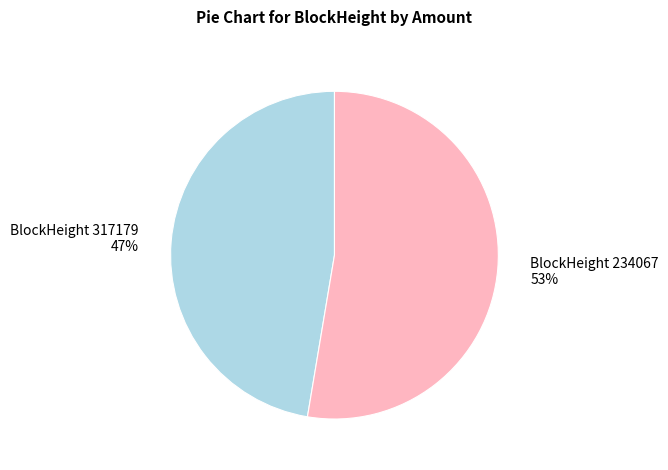

Does any single category account for the majority?

Yes